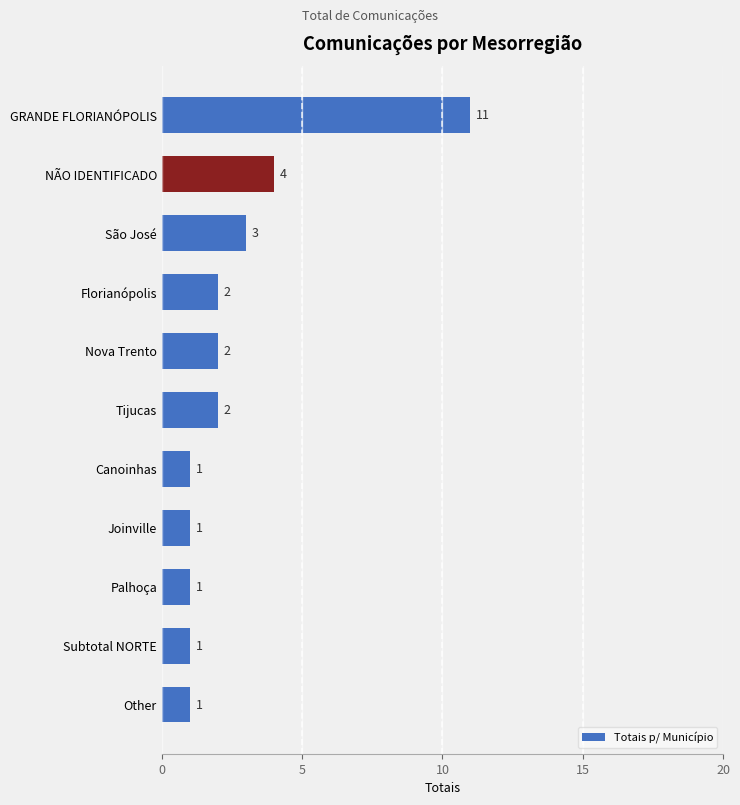

True or false: the data shows 1 at Joinville.

True